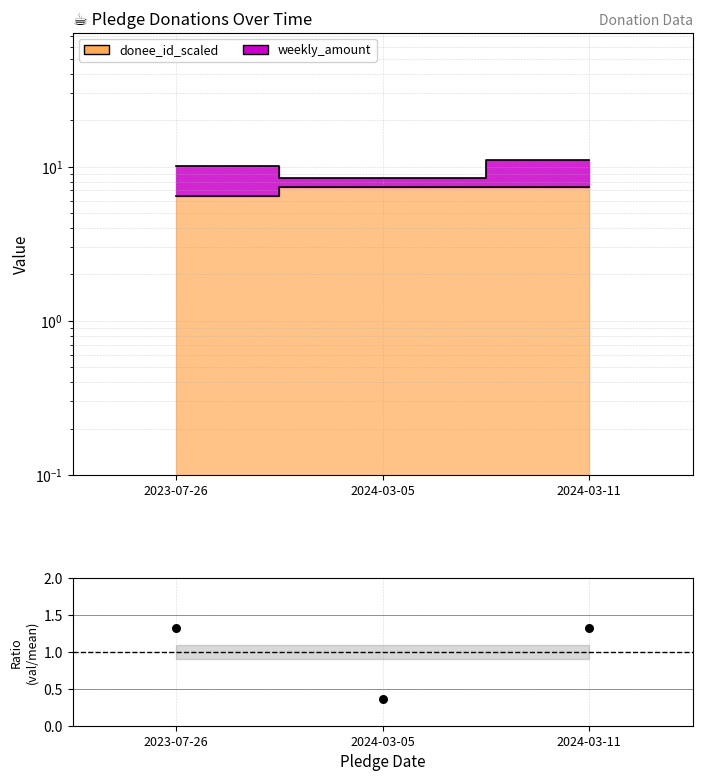

What is the ratio of the value at 2023-07-26 to the value at 2024-03-11?

1.0